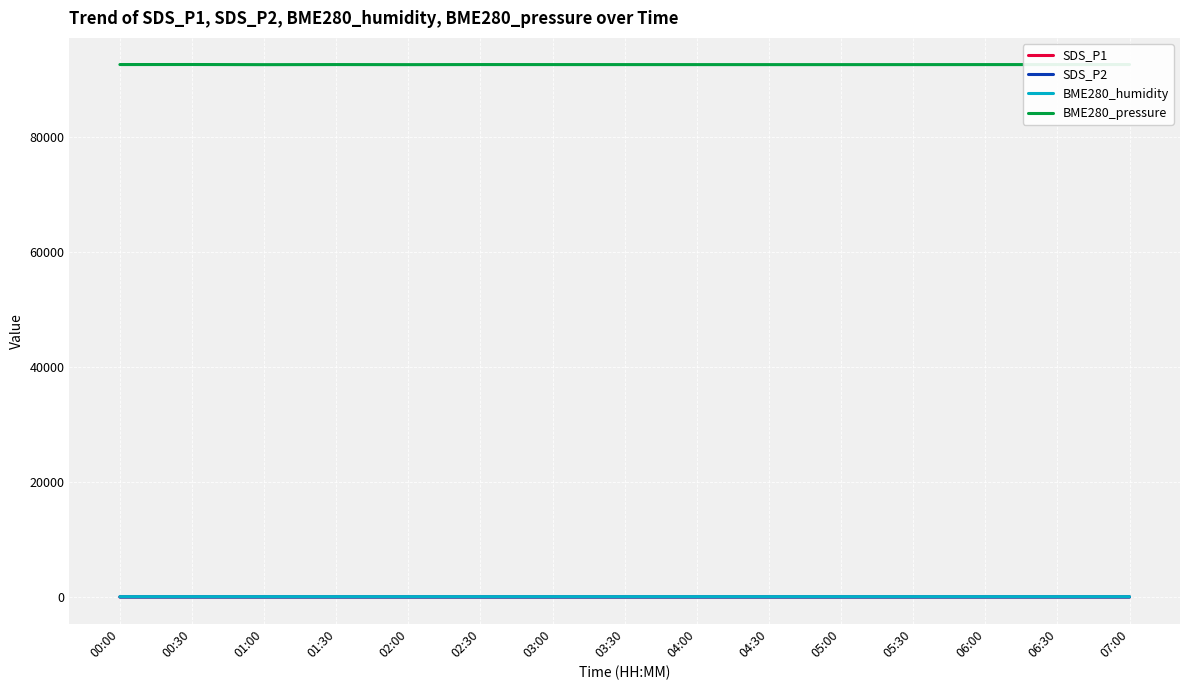

Which series has the widest spread of values?

BME280_pressure